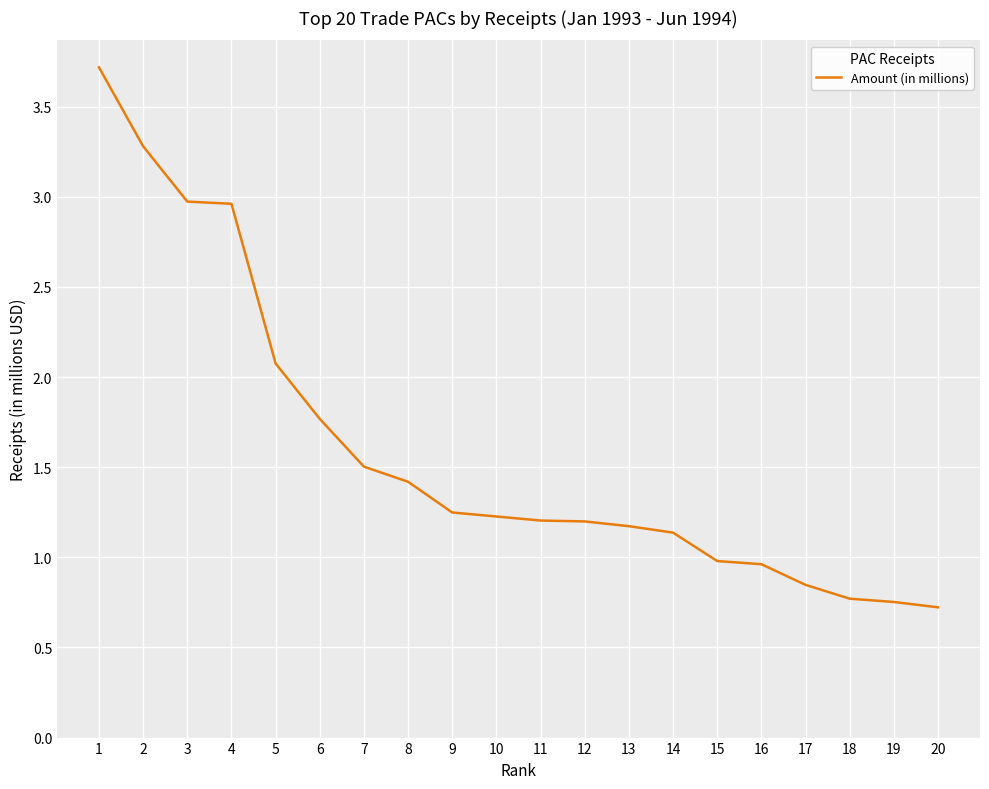

True or false: the data shows 0.3 at 19.

False